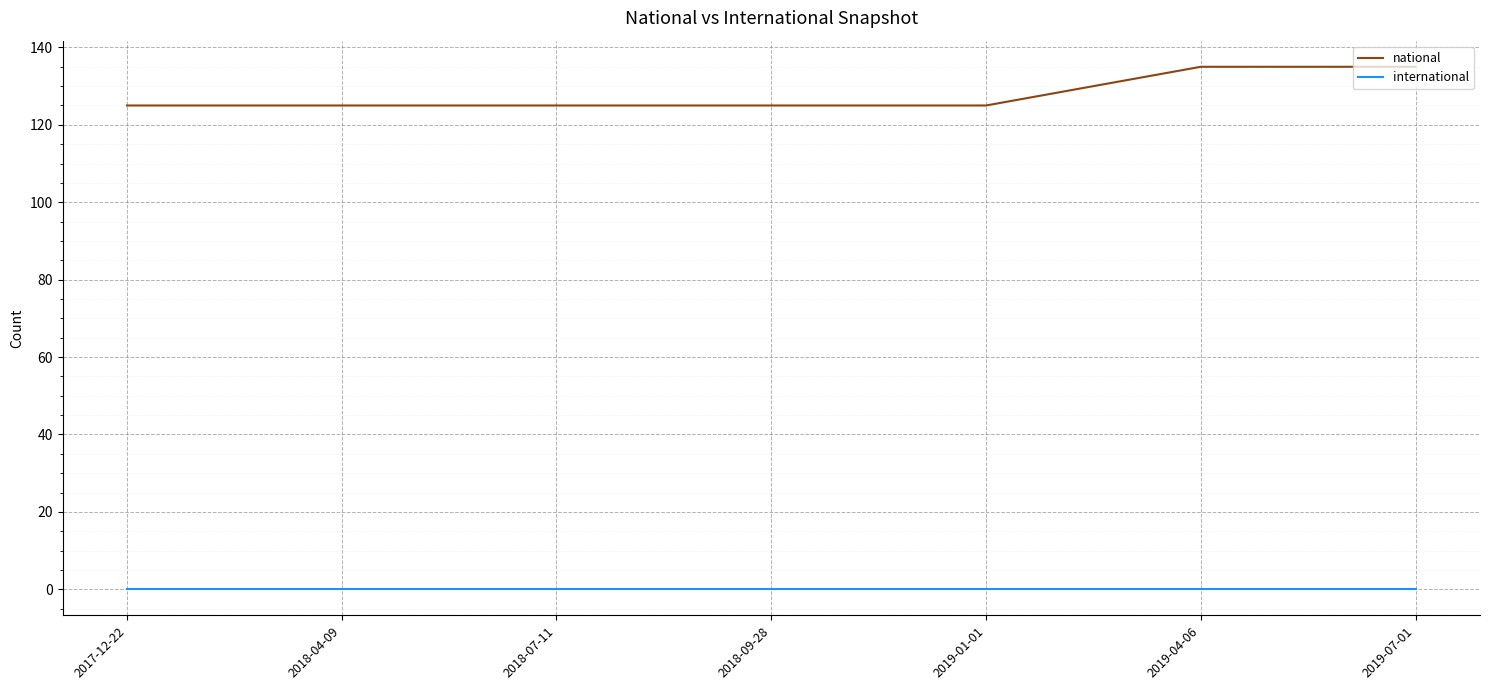

Which series has the largest total across all categories?

national